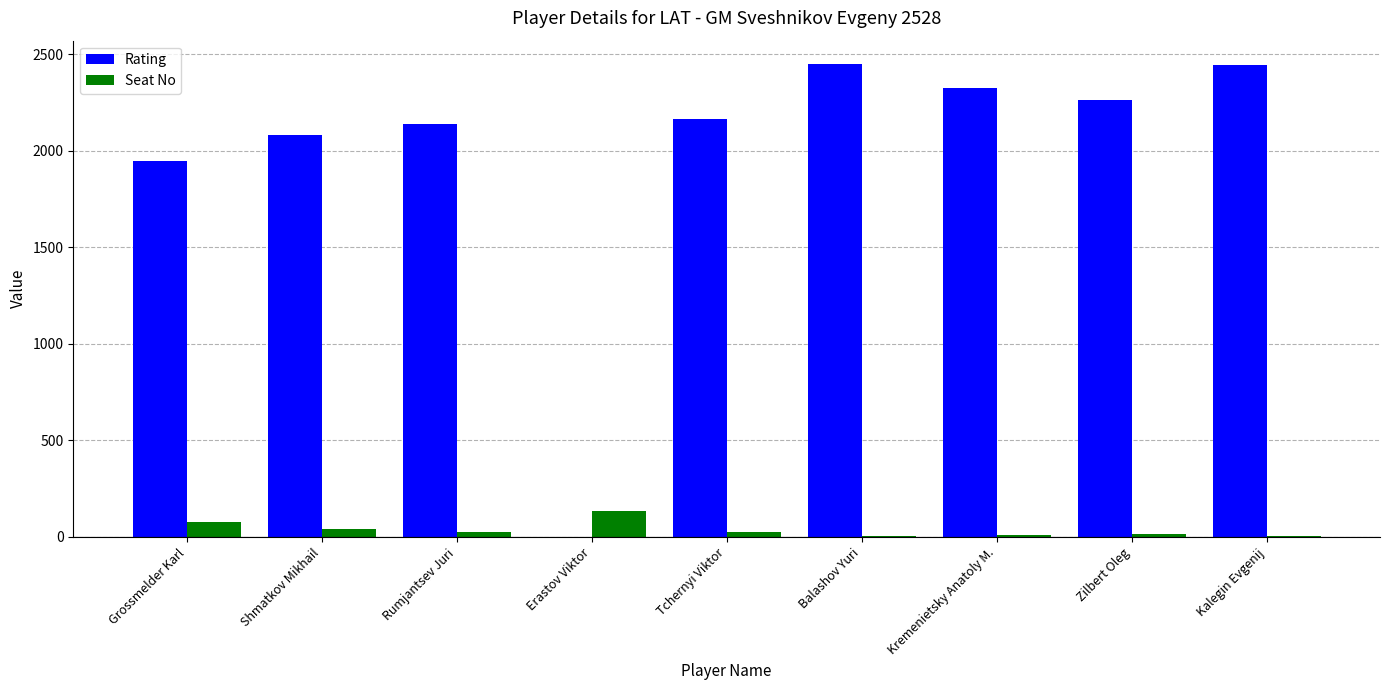

Which series has the largest total across all categories?

Rating